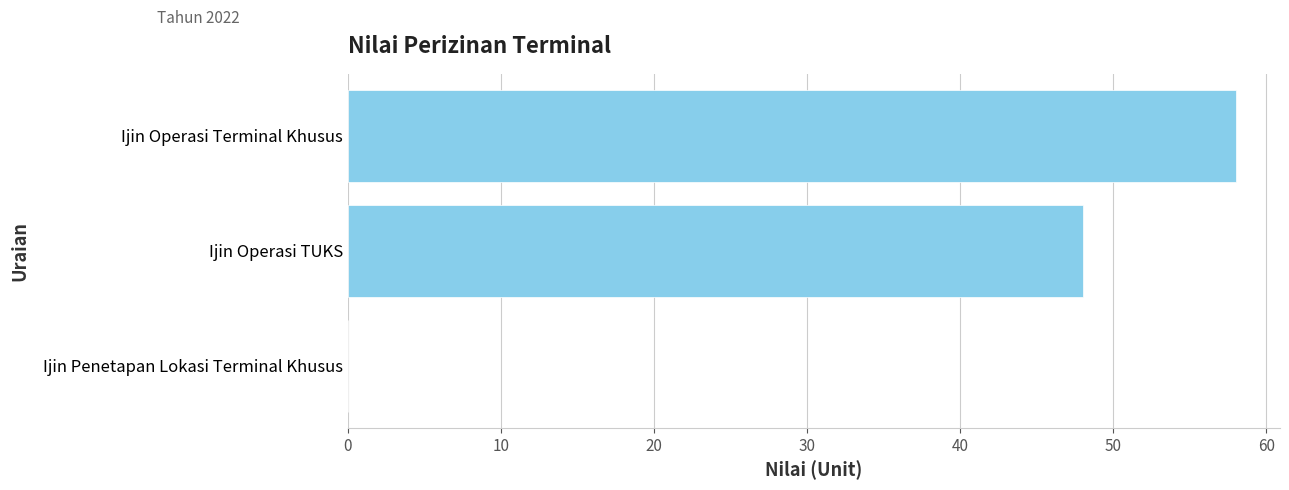

What is the change in value from Ijin Penetapan Lokasi Terminal Khusus to Ijin Operasi TUKS?

+48